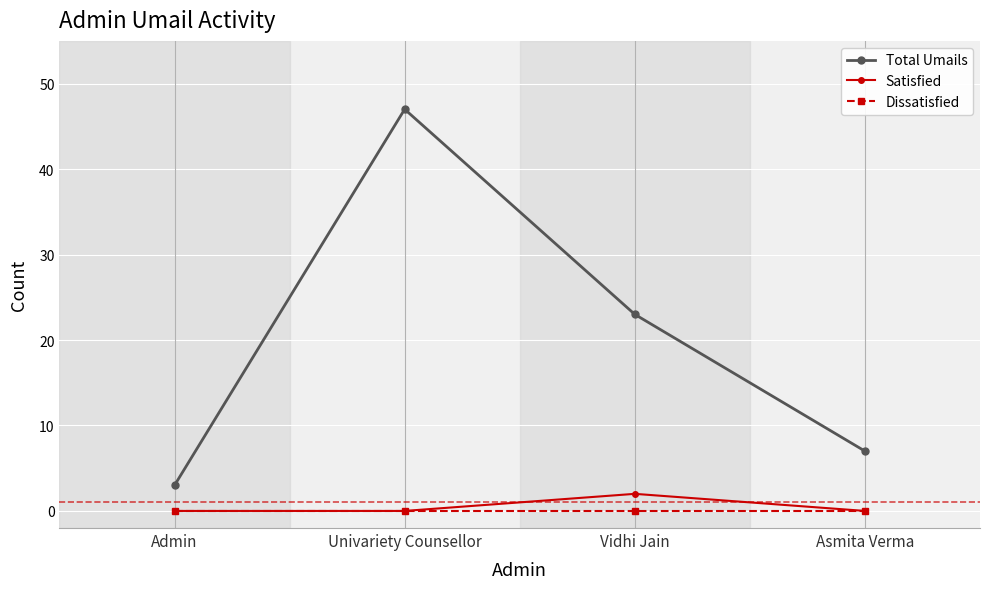

Does the chart have visible grid lines?

Yes